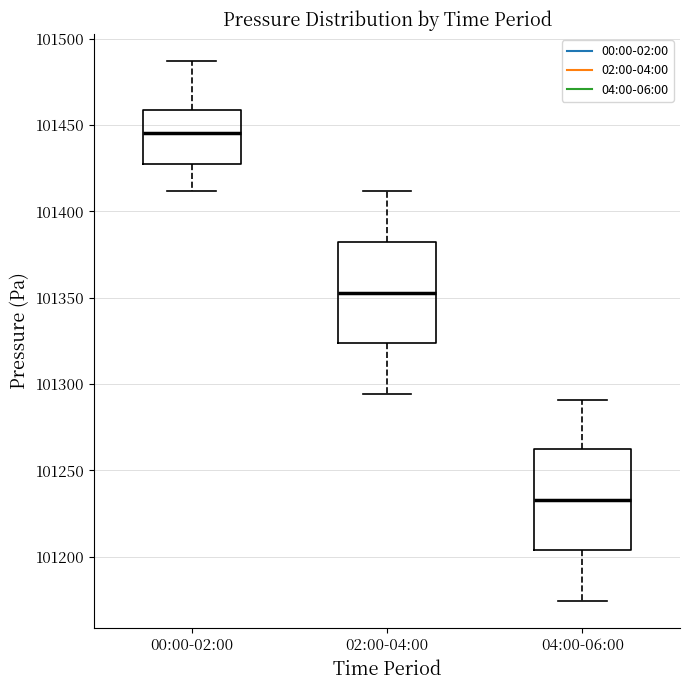

Which box has the highest median line?

00:00-02:00